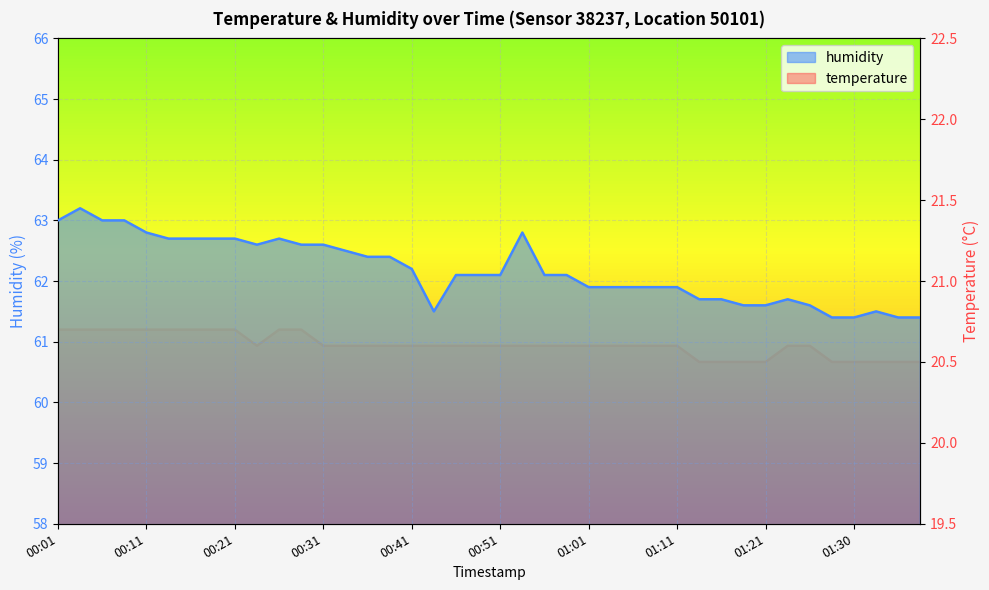

The humidity series shows 34.1 at 00:24. True or false?

False